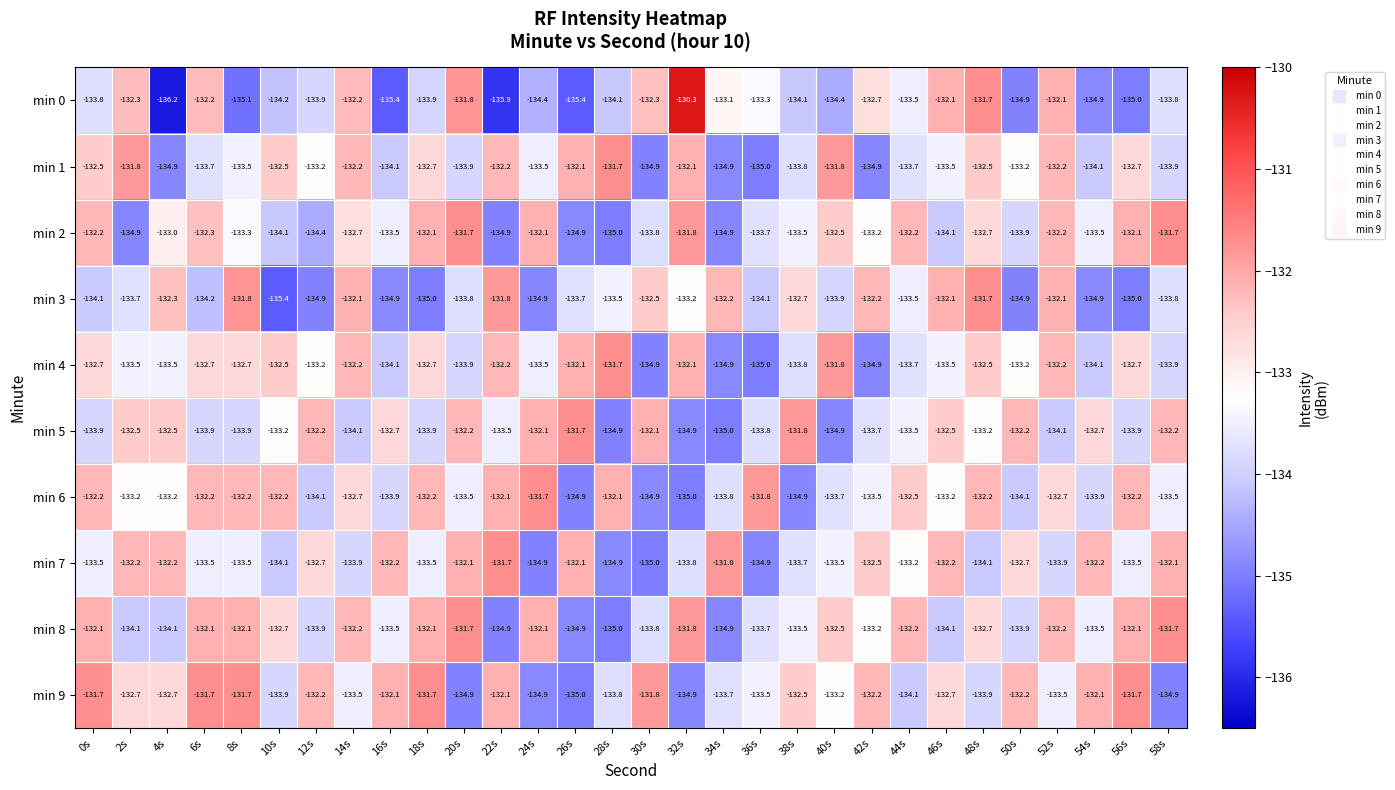

Which label corresponds to the smallest value in the chart?

4s